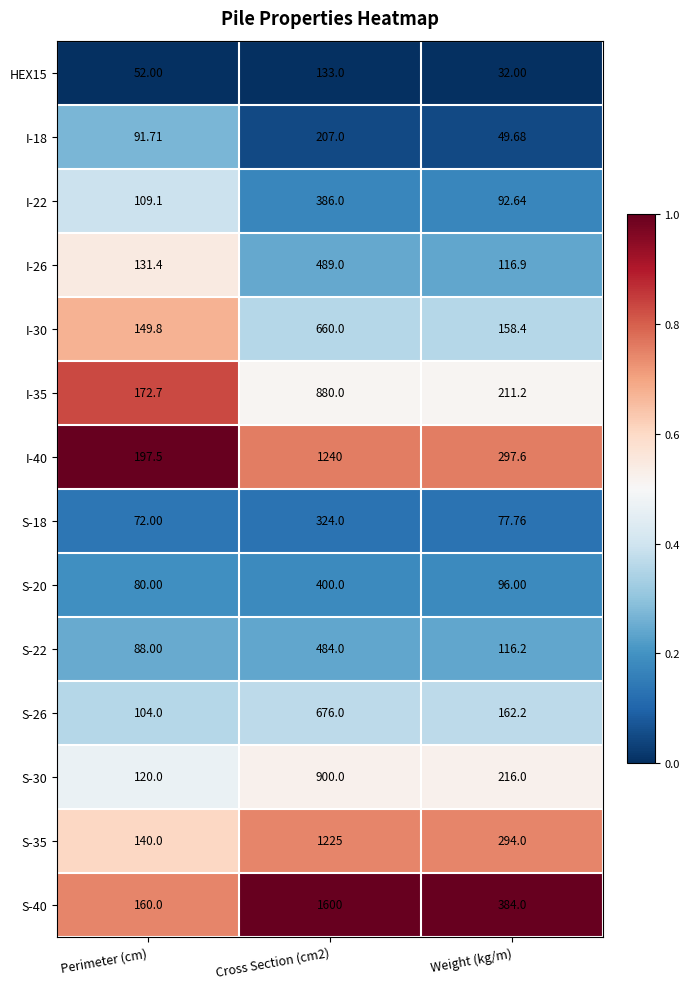

Is the value of S-40 at Perimeter (cm) greater than the value of S-26 at Perimeter (cm)?

Yes